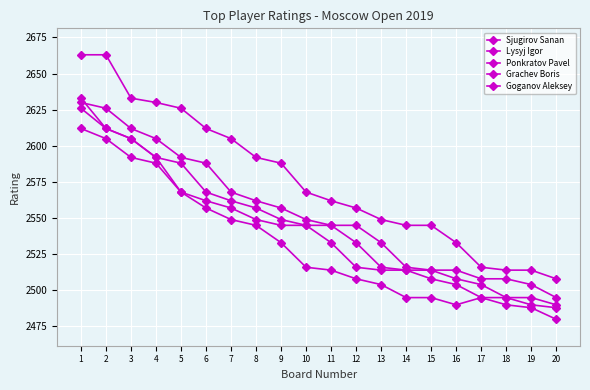

Reading right to left, what are all the values shown in this chart?

Sjugirov Sanan: 20=2508	19=2514	18=2514	17=2516	16=2533	15=2545	14=2545	13=2549	12=2557	11=2562	10=2568	9=2588	8=2592	7=2605	6=2612	5=2626	4=2630	3=2633	2=2663	1=2663
Lysyj Igor: 20=2480	19=2488	18=2490	17=2495	16=2490	15=2495	14=2495	13=2504	12=2508	11=2514	10=2516	9=2533	8=2545	7=2549	6=2557	5=2568	4=2592	3=2605	2=2612	1=2633
Ponkratov Pavel: 20=2495	19=2504	18=2508	17=2508	16=2514	15=2514	14=2516	13=2533	12=2545	11=2545	10=2549	9=2557	8=2562	7=2568	6=2588	5=2592	4=2605	3=2612	2=2626	1=2630
Grachev Boris: 20=2490	19=2495	18=2495	17=2504	16=2508	15=2514	14=2514	13=2516	12=2533	11=2545	10=2545	9=2549	8=2557	7=2562	6=2568	5=2588	4=2592	3=2605	2=2612	1=2626
Goganov Aleksey: 20=2488	19=2490	18=2495	17=2495	16=2504	15=2508	14=2514	13=2514	12=2516	11=2533	10=2545	9=2545	8=2549	7=2557	6=2562	5=2568	4=2588	3=2592	2=2605	1=2612